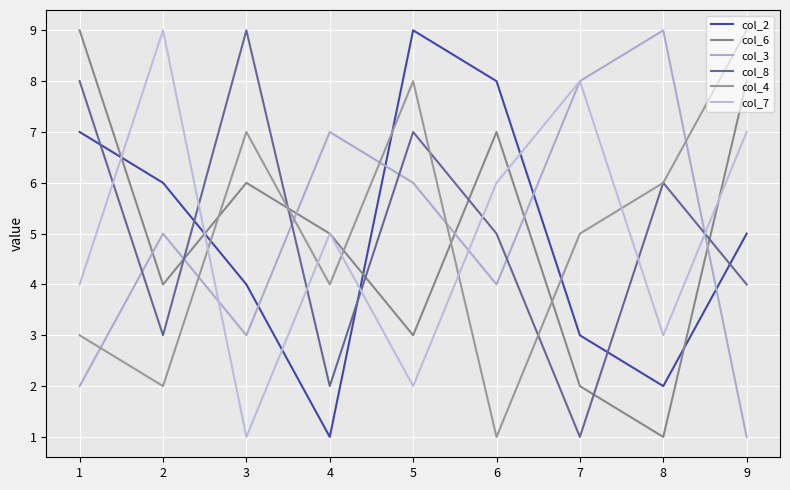

What is the difference between the col_8 values at 3 and 4?

7